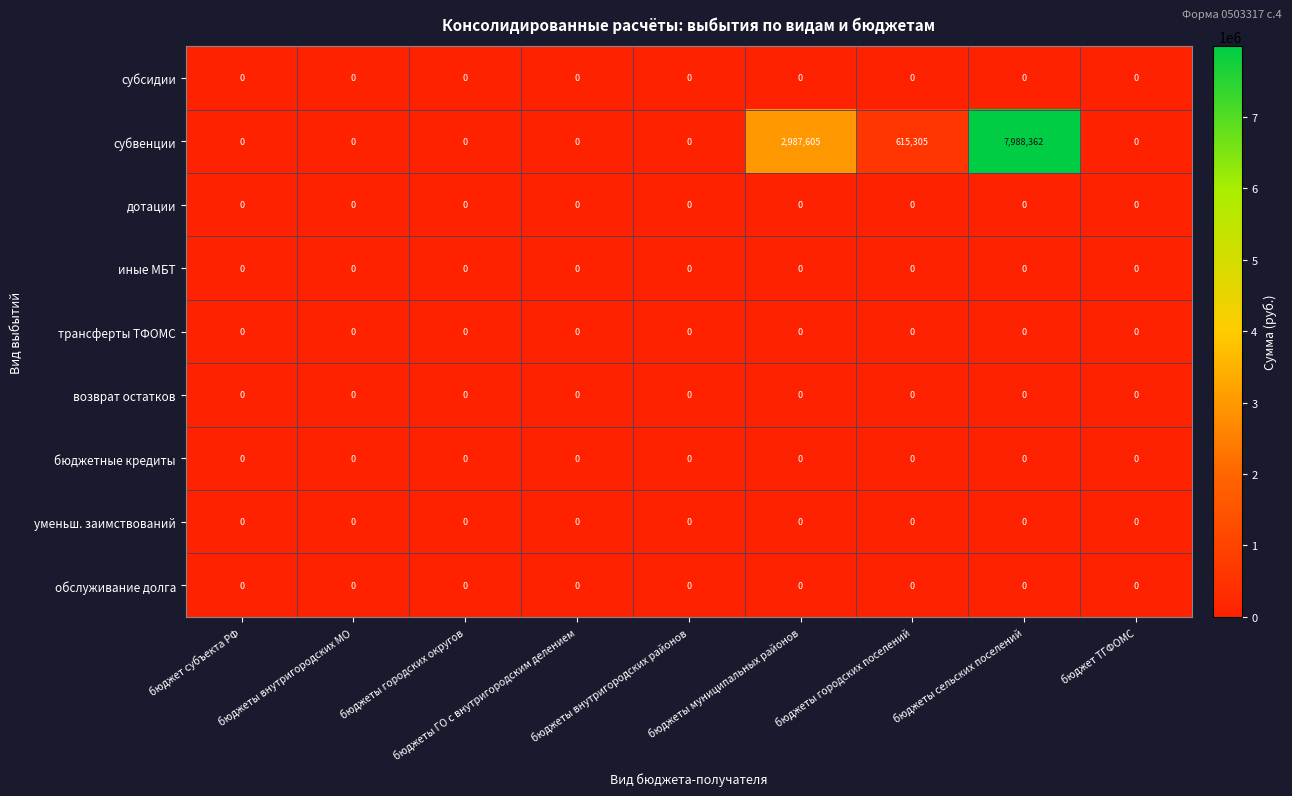

What is the spread (max minus min) of values at бюджеты сельских поселений?

7988362